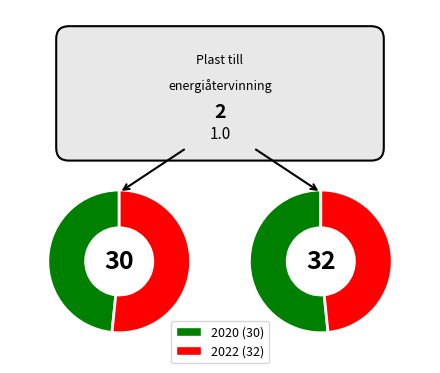

Is there a majority slice in this chart?

Yes